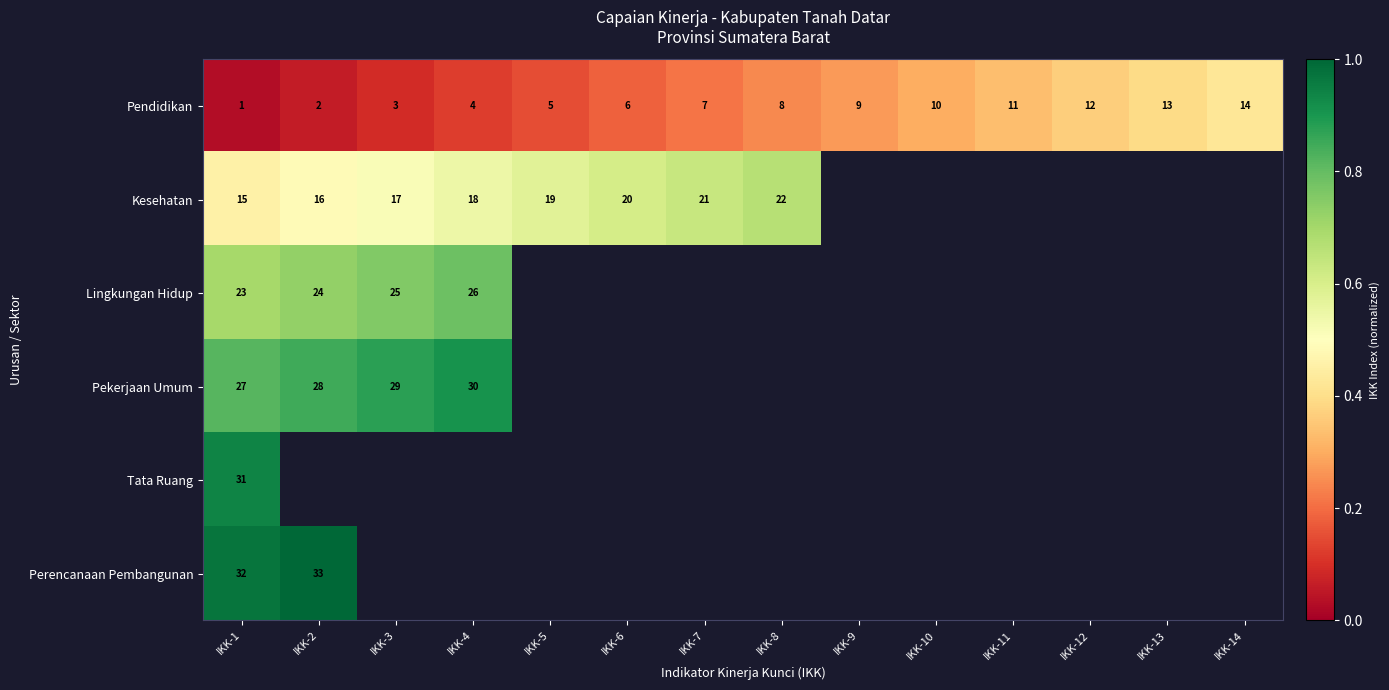

Which has a higher value, IKK-13 or IKK-9?

IKK-13